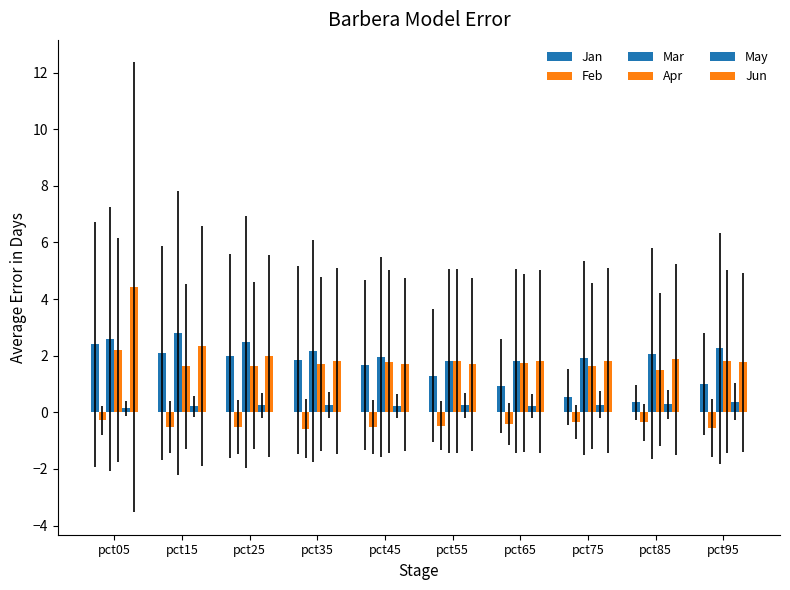

How many groups of bars are there?

10